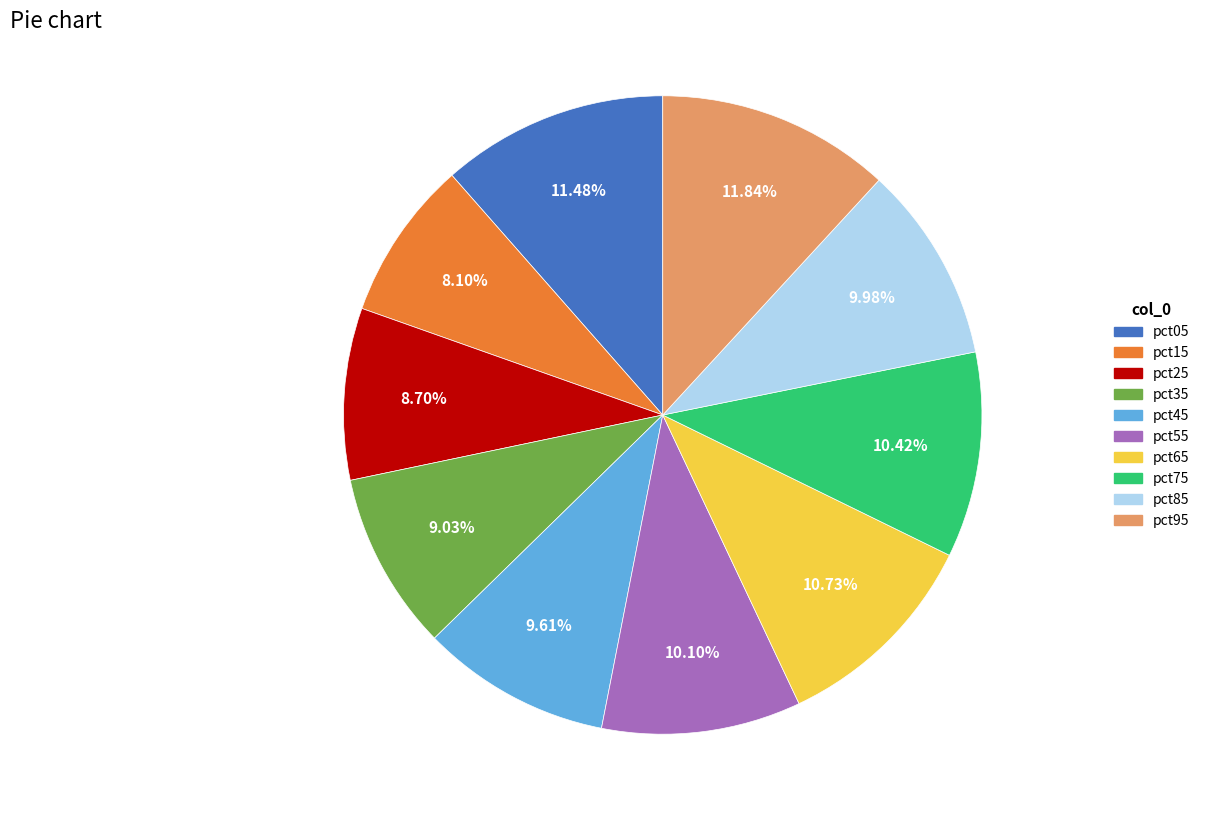

How many slices are in this pie chart?

10